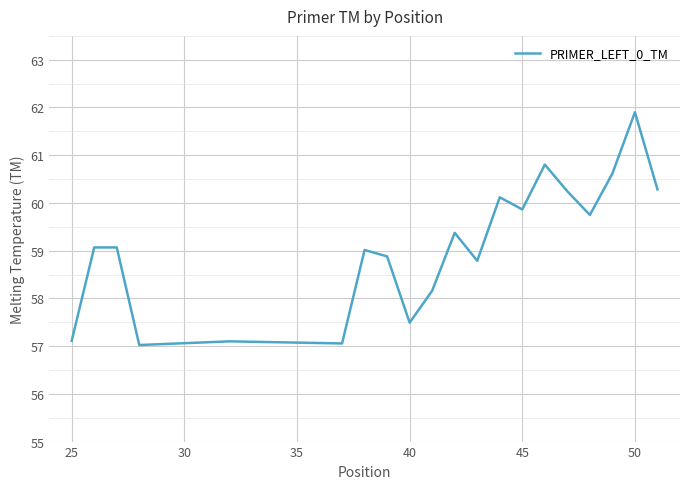

What is the maximum value shown in the chart?

61.9